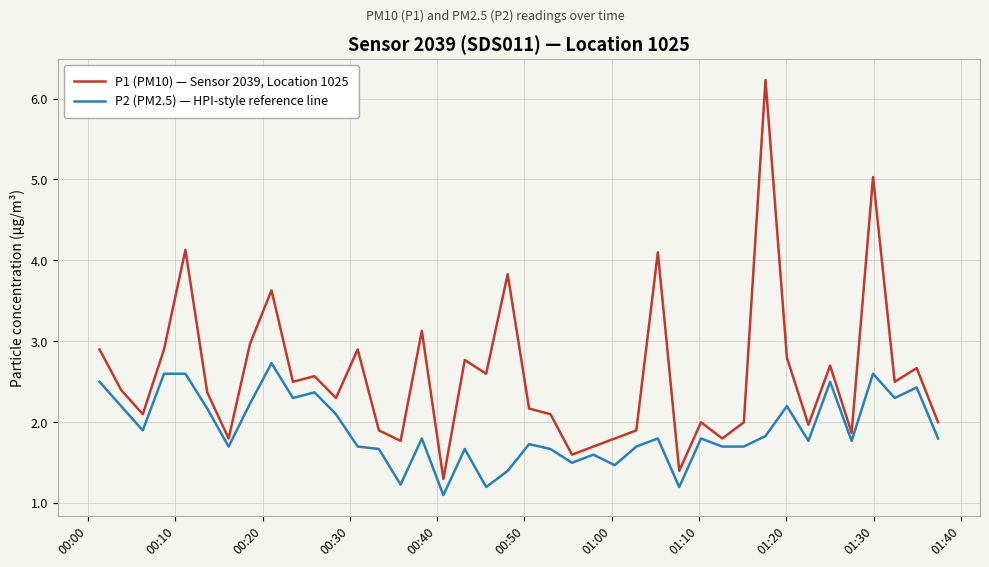

What are all the series names shown in the legend?

P1 (PM10) — Sensor 2039, Location 1025, P2 (PM2.5) — HPI-style reference line